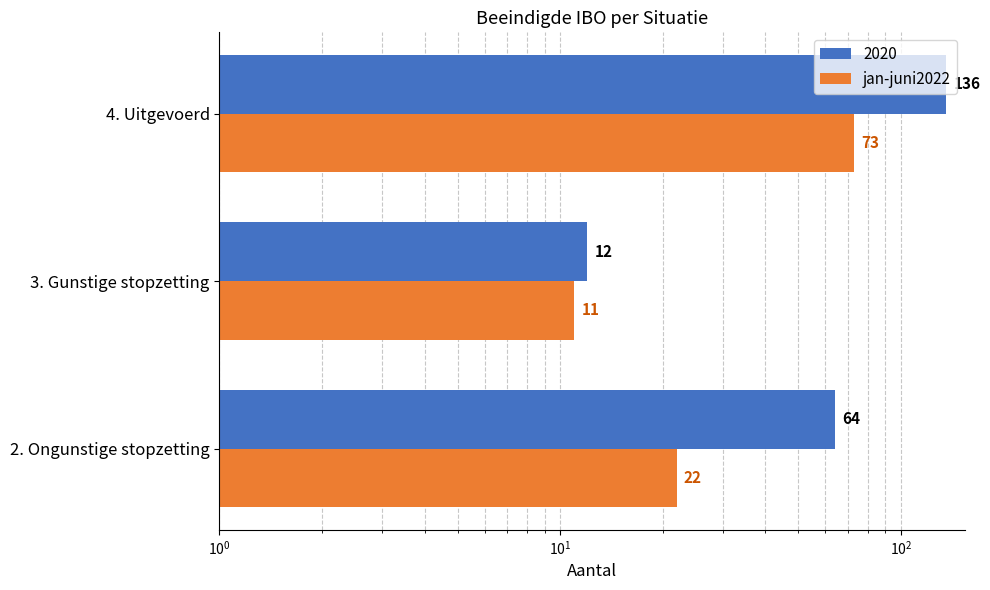

Count the values in the range 11 to 73.

3